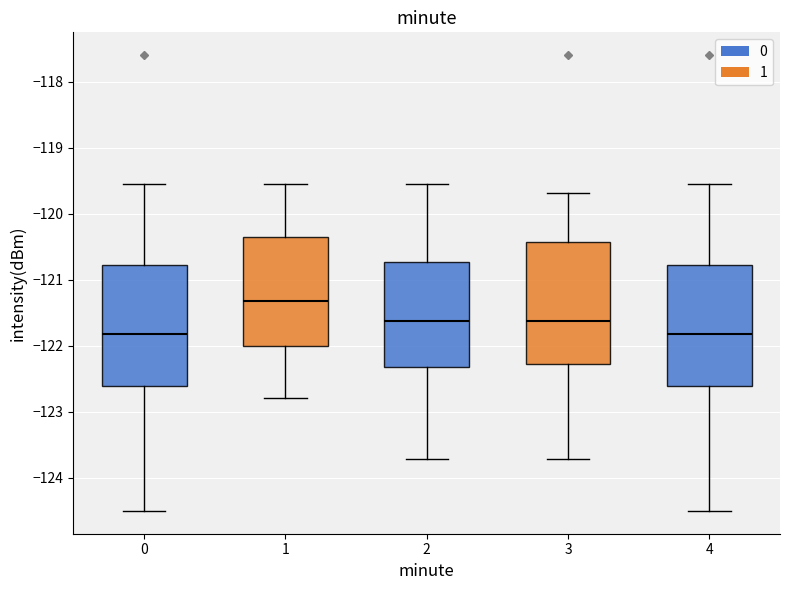

Reading left to right, transcribe this box plot: for each box, give where its median line is, the range the box spans, and where its two whiskers end, as read against the y-axis. The values are not printed on the chart, so give them approximately, as read against the axis.

0: median -121.8, box -122.6 to -120.8, whiskers -124.5 to -119.5
1: median -121.3, box -122.0 to -120.4, whiskers -122.8 to -119.5
2: median -121.6, box -122.3 to -120.7, whiskers -123.7 to -119.5
3: median -121.6, box -122.3 to -120.4, whiskers -123.7 to -119.7
4: median -121.8, box -122.6 to -120.8, whiskers -124.5 to -119.5